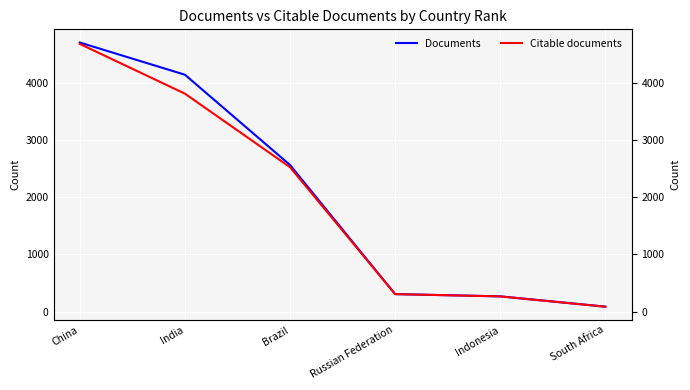

What is the difference between the maximum and second lowest values in the Citable documents series?

4411